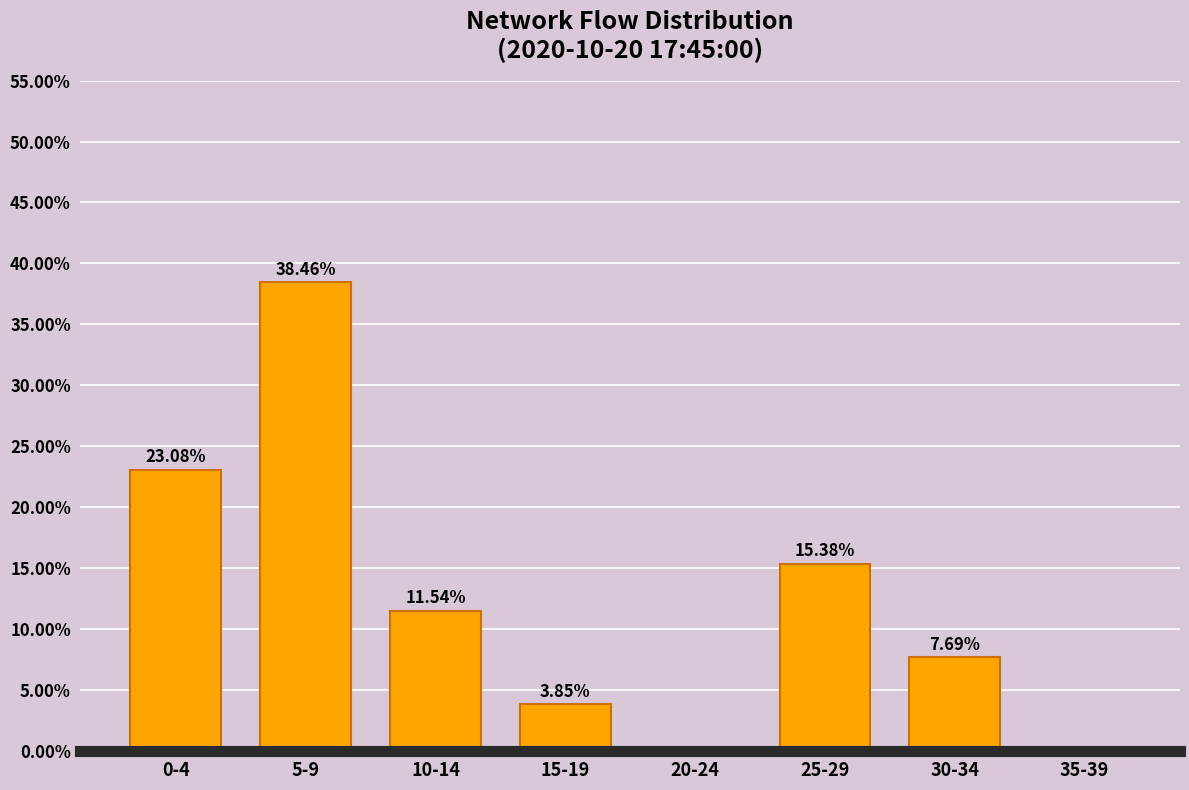

What is the change in value from 15-19 to 25-29?

+11.5